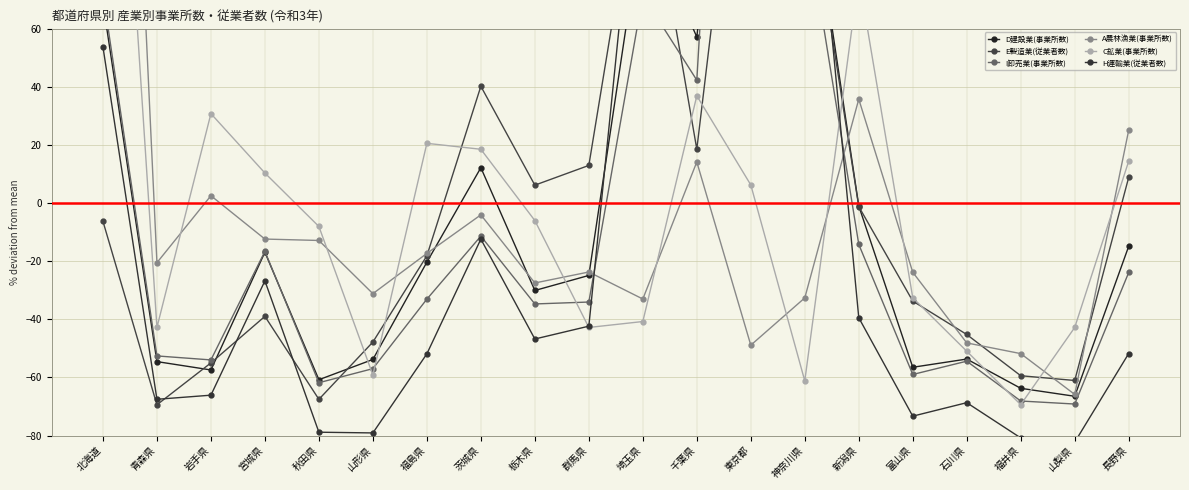

How many values in the I卸売業(事業所数) series exceed -33?

9